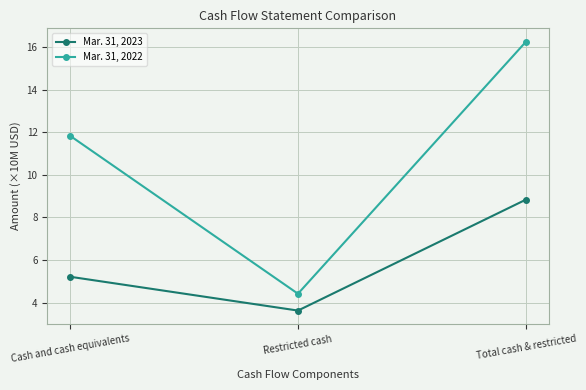

What is the label of the 1st point from the right?

Total cash & restricted